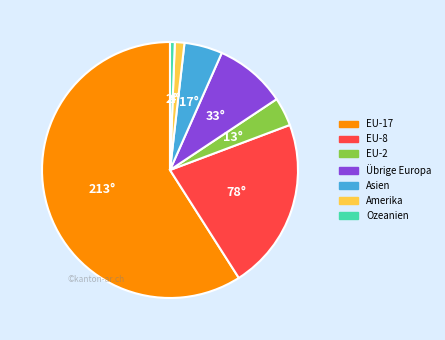

Rank the categories by value from lowest to highest.

Ozeanien, Amerika, EU-2, Asien, Übrige Europa, EU-8, EU-17